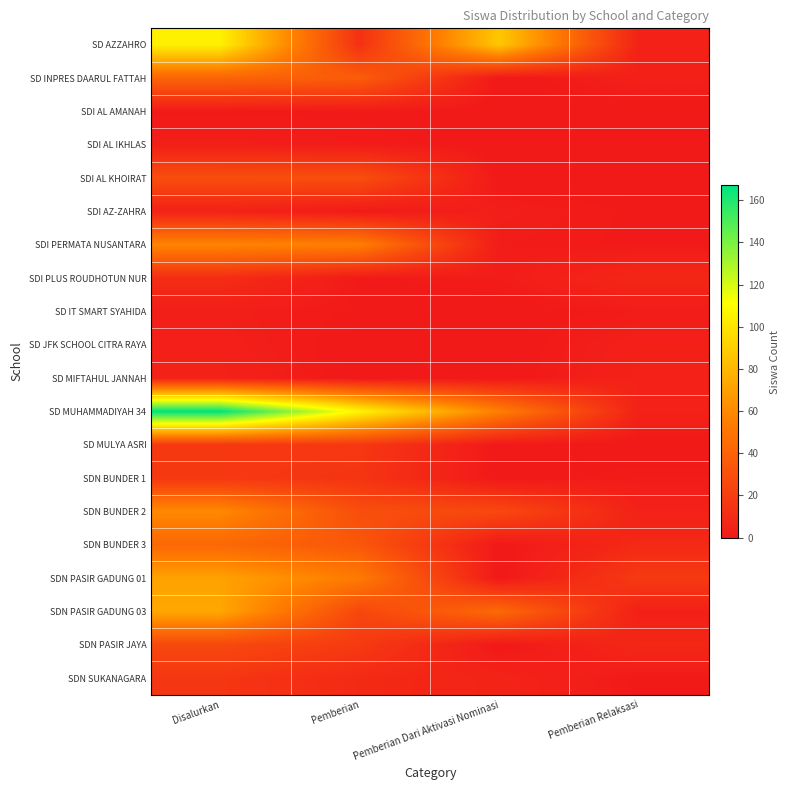

Reading left to right, what are all the values shown in this chart?

SD AZZAHRO: Disalurkan=105	Pemberian=13	Pemberian Dari Aktivasi Nominasi=87	Pemberian Relaksasi=5
SD INPRES DAARUL FATTAH: Disalurkan=41	Pemberian=37	Pemberian Dari Aktivasi Nominasi=0	Pemberian Relaksasi=4
SDI AL AMANAH: Disalurkan=1	Pemberian=1	Pemberian Dari Aktivasi Nominasi=0	Pemberian Relaksasi=0
SDI AL IKHLAS: Disalurkan=3	Pemberian=2	Pemberian Dari Aktivasi Nominasi=0	Pemberian Relaksasi=1
SDI AL KHOIRAT: Disalurkan=29	Pemberian=29	Pemberian Dari Aktivasi Nominasi=0	Pemberian Relaksasi=0
SDI AZ-ZAHRA: Disalurkan=5	Pemberian=1	Pemberian Dari Aktivasi Nominasi=3	Pemberian Relaksasi=1
SDI PERMATA NUSANTARA: Disalurkan=58	Pemberian=55	Pemberian Dari Aktivasi Nominasi=2	Pemberian Relaksasi=1
SDI PLUS ROUDHOTUN NUR: Disalurkan=11	Pemberian=1	Pemberian Dari Aktivasi Nominasi=2	Pemberian Relaksasi=8
SD IT SMART SYAHIDA: Disalurkan=3	Pemberian=1	Pemberian Dari Aktivasi Nominasi=0	Pemberian Relaksasi=2
SD JFK SCHOOL CITRA RAYA: Disalurkan=4	Pemberian=0	Pemberian Dari Aktivasi Nominasi=0	Pemberian Relaksasi=4
SD MIFTAHUL JANNAH: Disalurkan=5	Pemberian=0	Pemberian Dari Aktivasi Nominasi=0	Pemberian Relaksasi=5
SD MUHAMMADIYAH 34: Disalurkan=167	Pemberian=107	Pemberian Dari Aktivasi Nominasi=55	Pemberian Relaksasi=5
SD MULYA ASRI: Disalurkan=17	Pemberian=17	Pemberian Dari Aktivasi Nominasi=0	Pemberian Relaksasi=0
SDN BUNDER 1: Disalurkan=17	Pemberian=15	Pemberian Dari Aktivasi Nominasi=0	Pemberian Relaksasi=2
SDN BUNDER 2: Disalurkan=60	Pemberian=29	Pemberian Dari Aktivasi Nominasi=26	Pemberian Relaksasi=5
SDN BUNDER 3: Disalurkan=43	Pemberian=34	Pemberian Dari Aktivasi Nominasi=0	Pemberian Relaksasi=9
SDN PASIR GADUNG 01: Disalurkan=71	Pemberian=53	Pemberian Dari Aktivasi Nominasi=0	Pemberian Relaksasi=18
SDN PASIR GADUNG 03: Disalurkan=73	Pemberian=25	Pemberian Dari Aktivasi Nominasi=44	Pemberian Relaksasi=4
SDN PASIR JAYA: Disalurkan=26	Pemberian=18	Pemberian Dari Aktivasi Nominasi=0	Pemberian Relaksasi=8
SDN SUKANAGARA: Disalurkan=16	Pemberian=9	Pemberian Dari Aktivasi Nominasi=6	Pemberian Relaksasi=1